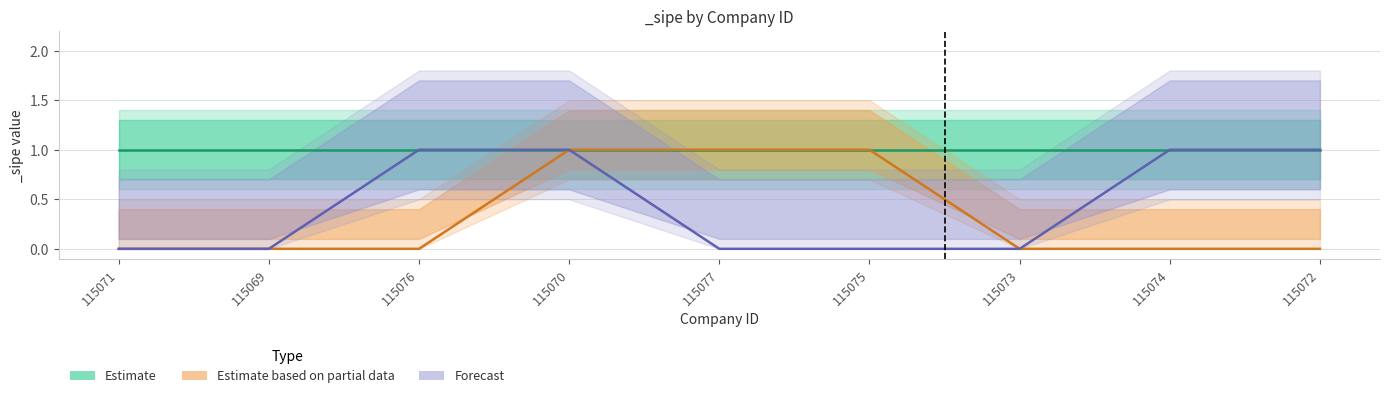

What is the difference between the maximum and second lowest values in the Estimate based on partial data series?

1